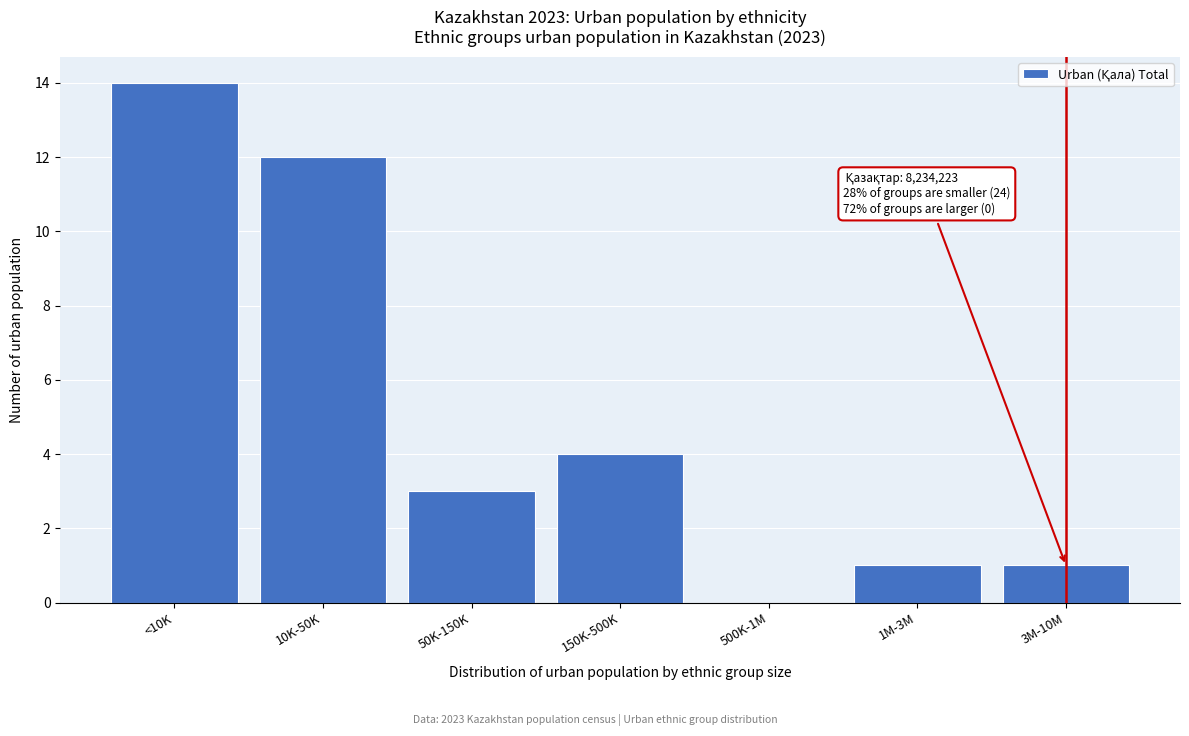

Reading right to left, list all the values displayed in this chart.

3M-10M=1	1M-3M=1	500K-1M=0	150K-500K=4	50K-150K=3	10K-50K=12	<10K=14